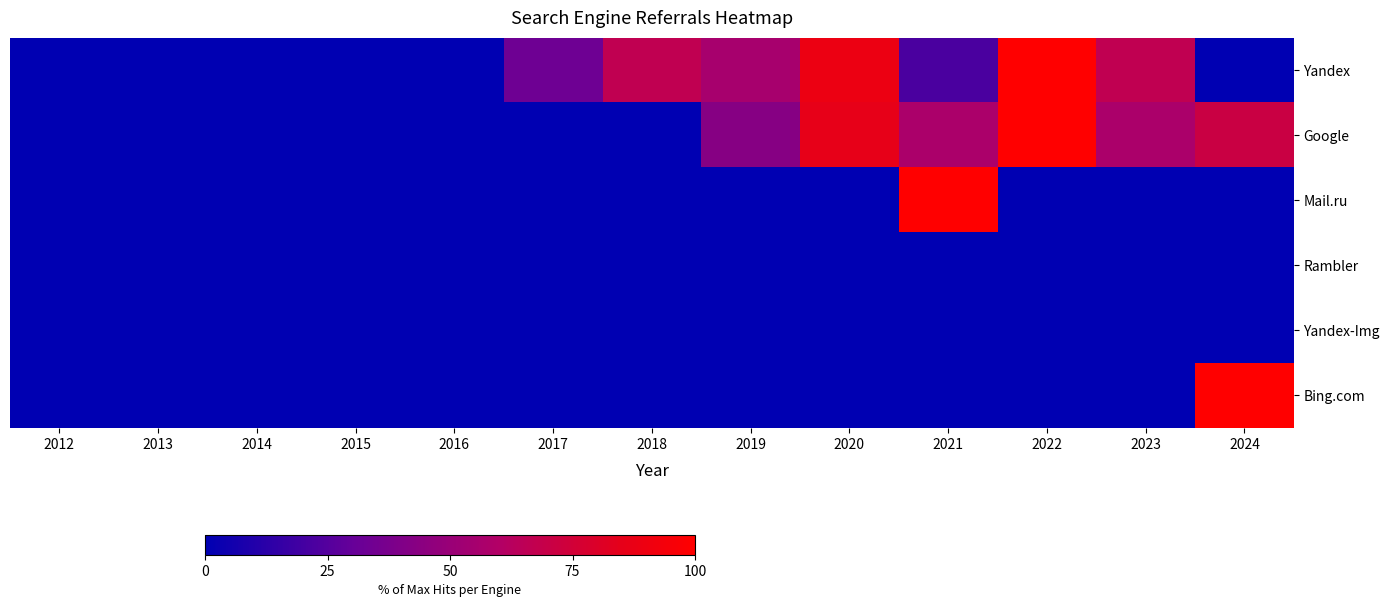

Which series has the largest total across all categories?

Yandex